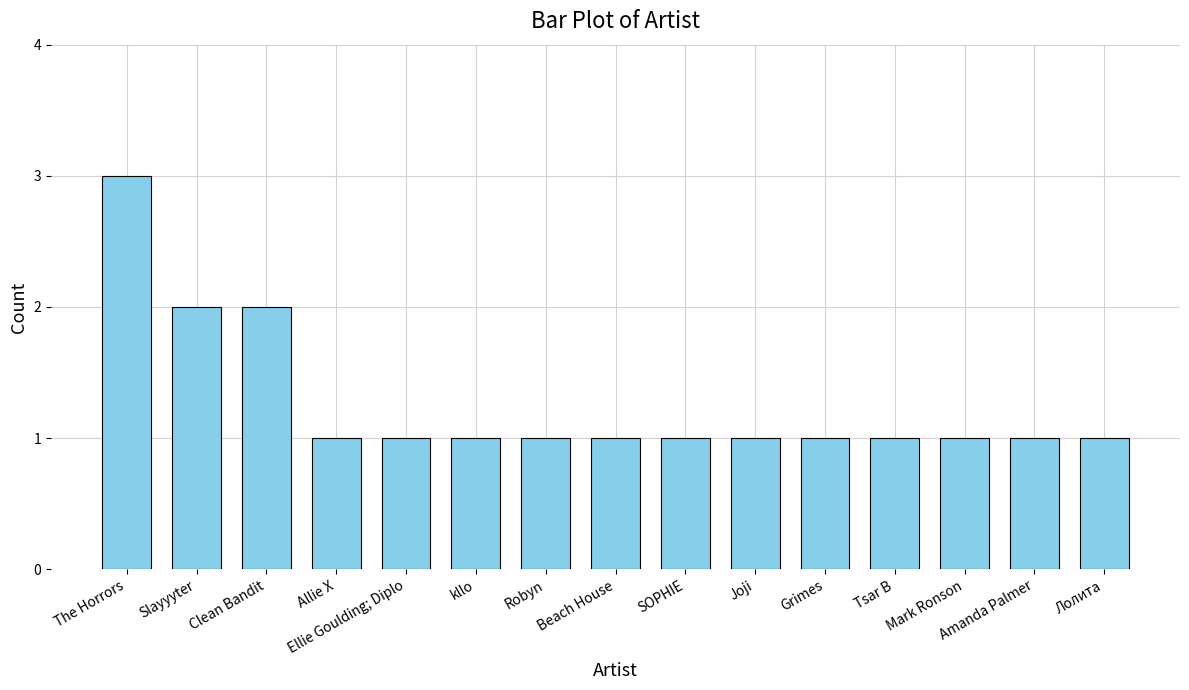

Does the chart contain stacked bars?

No